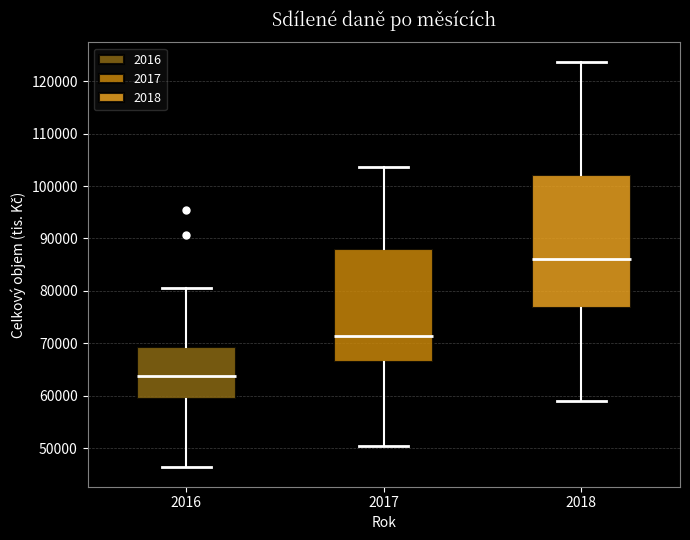

Where is the upper edge of the box at x = 2018 on the y-axis? The values are not printed on the chart, so give them approximately, as read against the axis.

102000